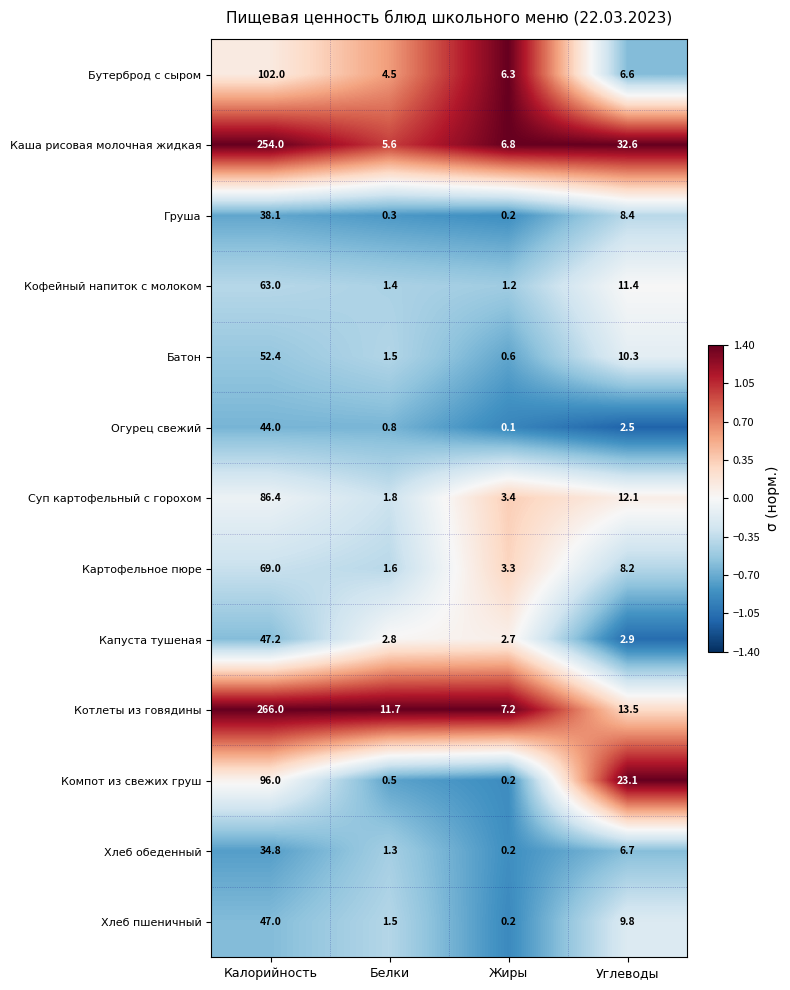

At Калорийность, list the series in order from largest to smallest.

Котлеты из говядины, Каша рисовая молочная жидкая, Бутерброд с сыром, Компот из свежих груш, Суп картофельный с горохом, Картофельное пюре, Кофейный напиток с молоком, Батон, Капуста тушеная, Хлеб пшеничный, Огурец свежий, Груша, Хлеб обеденный